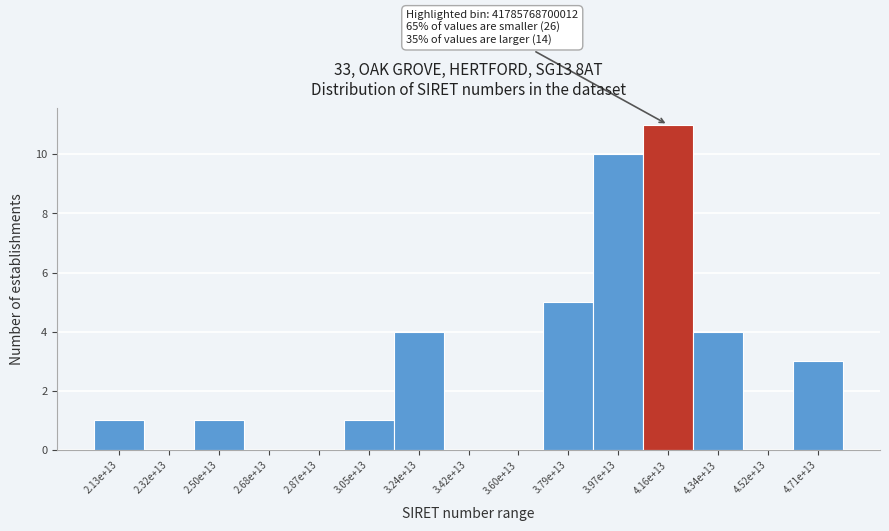

Reading right to left, extract all data points from this chart.

4.71e+13=3	4.52e+13=0	4.34e+13=4	4.16e+13=11	3.97e+13=10	3.79e+13=5	3.60e+13=0	3.42e+13=0	3.24e+13=4	3.05e+13=1	2.87e+13=0	2.68e+13=0	2.50e+13=1	2.32e+13=0	2.13e+13=1